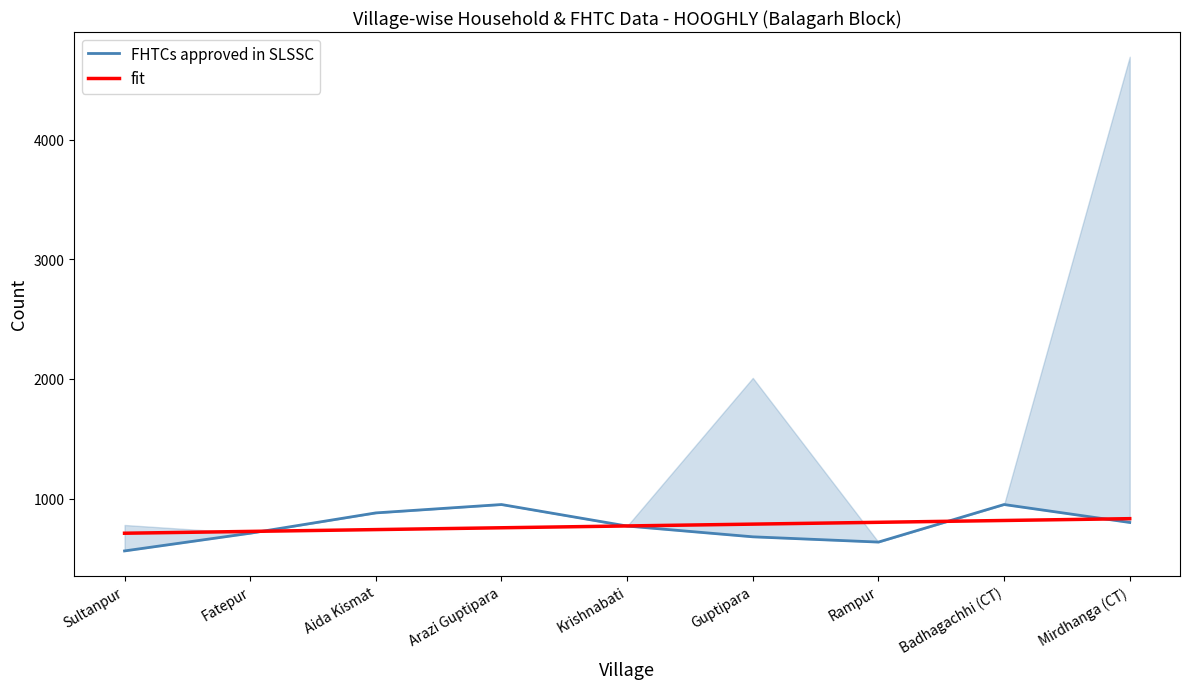

Rank the series by their maximum value, from lowest to highest.

fit, FHTCs approved in SLSSC